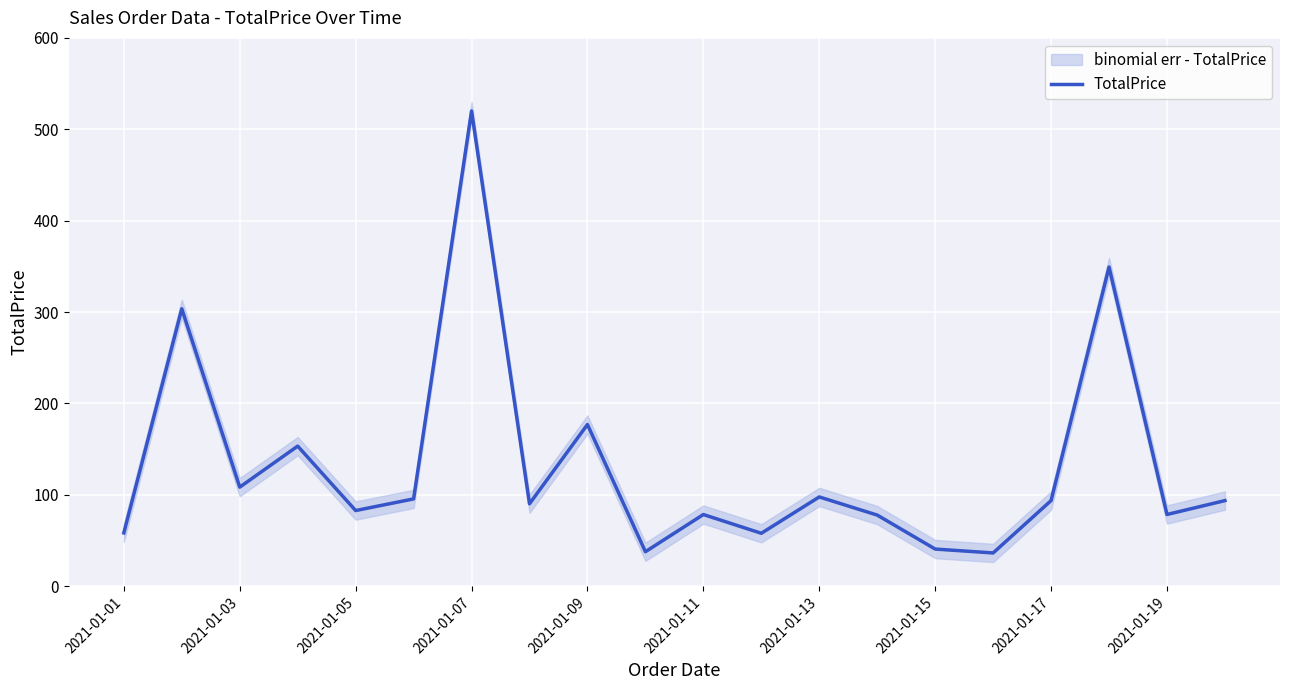

What is the lowest value of the TotalPrice series?

36.5